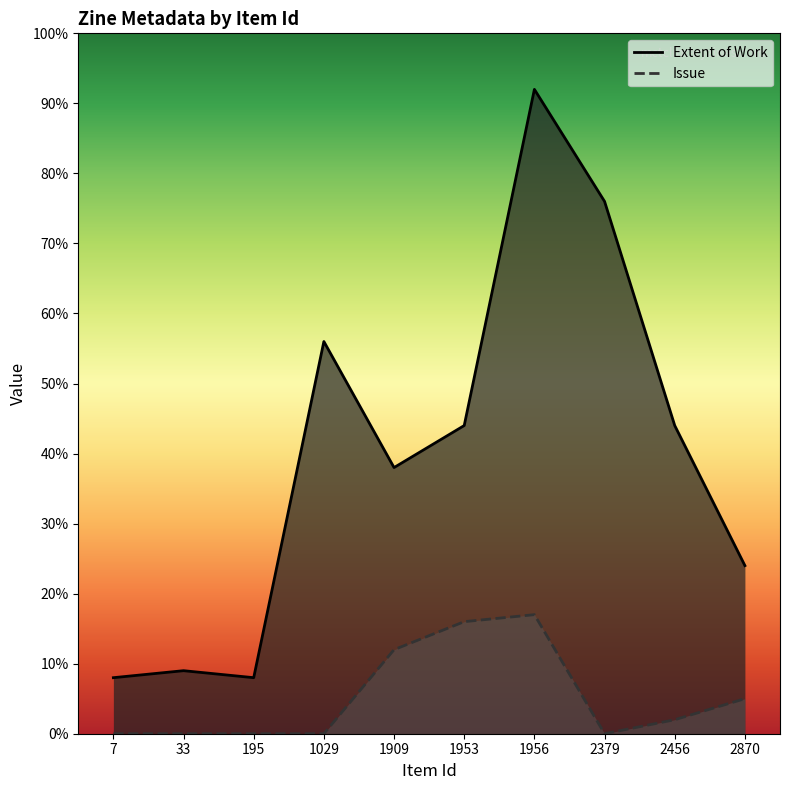

What is the difference between the maximum and minimum values in the Issue series?

17